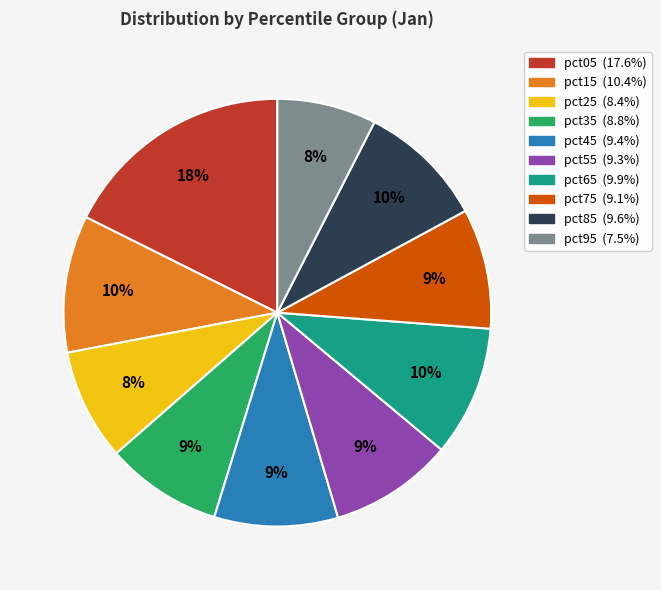

Does pct15 represent more than half of the total?

No